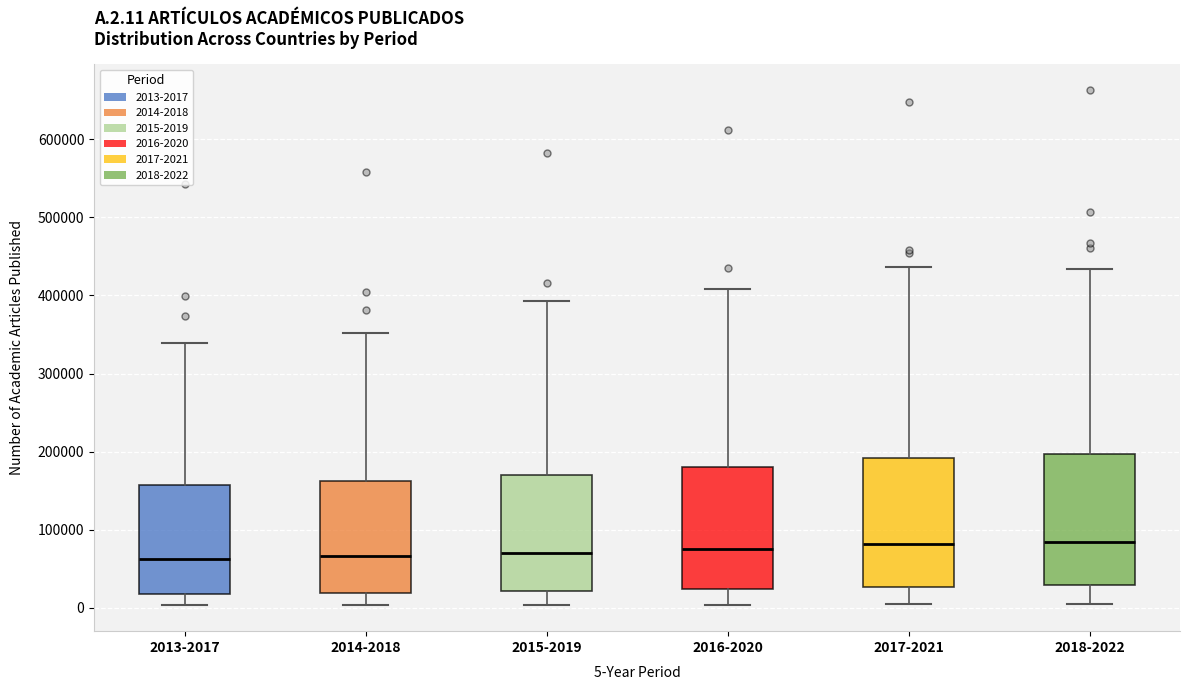

Reading left to right, read every box against the y-axis: the position of its median line, the range the box covers, and the ends of its whiskers. The values are not printed on the chart, so give them approximately, as read against the axis.

2013-2017: median 60000, box 20000 to 160000, whiskers 0 to 340000
2014-2018: median 70000, box 20000 to 160000, whiskers 0 to 350000
2015-2019: median 70000, box 20000 to 170000, whiskers 0 to 390000
2016-2020: median 80000, box 20000 to 180000, whiskers 0 to 410000
2017-2021: median 80000, box 30000 to 190000, whiskers 0 to 440000
2018-2022: median 80000, box 30000 to 200000, whiskers 0 to 430000